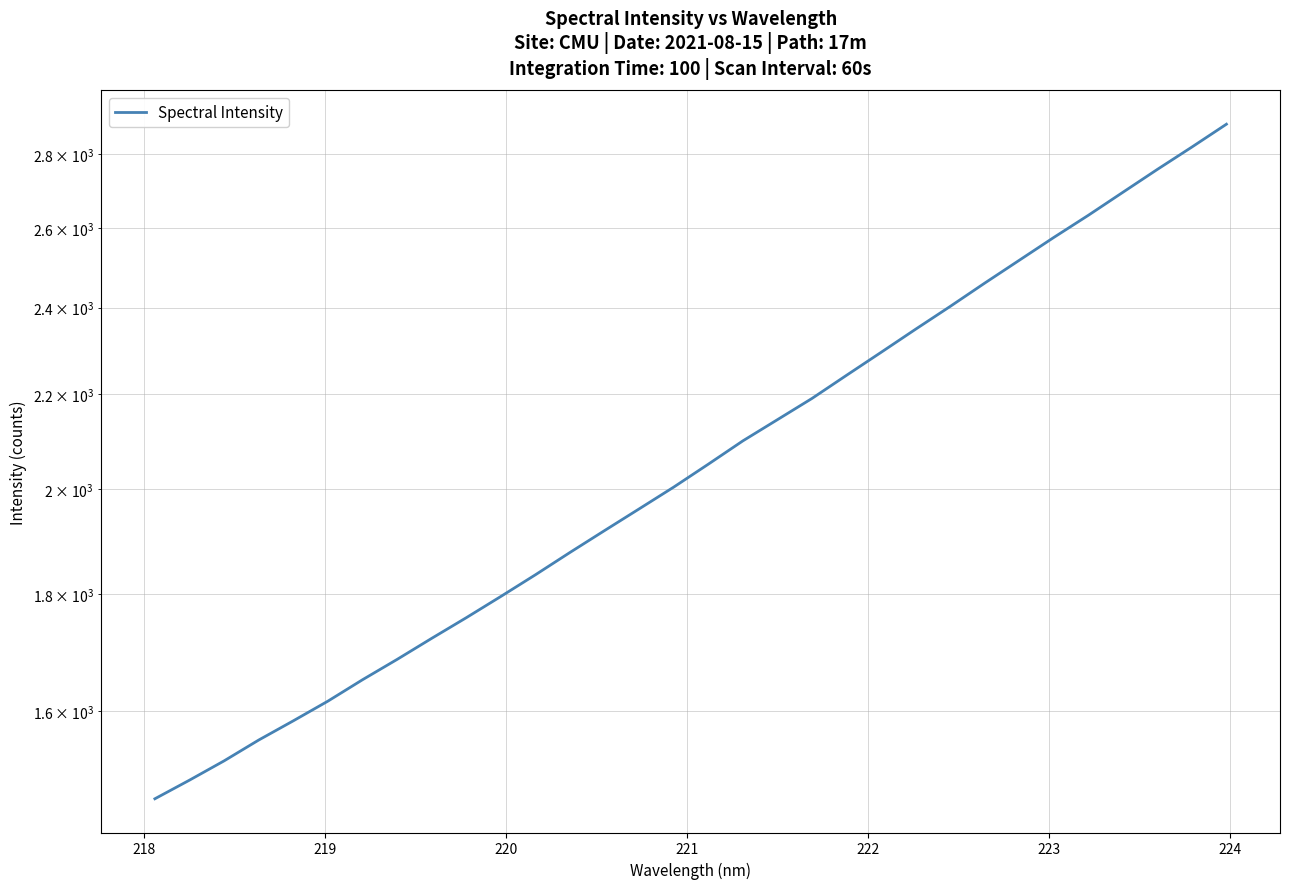

How many data points does each series have?

32